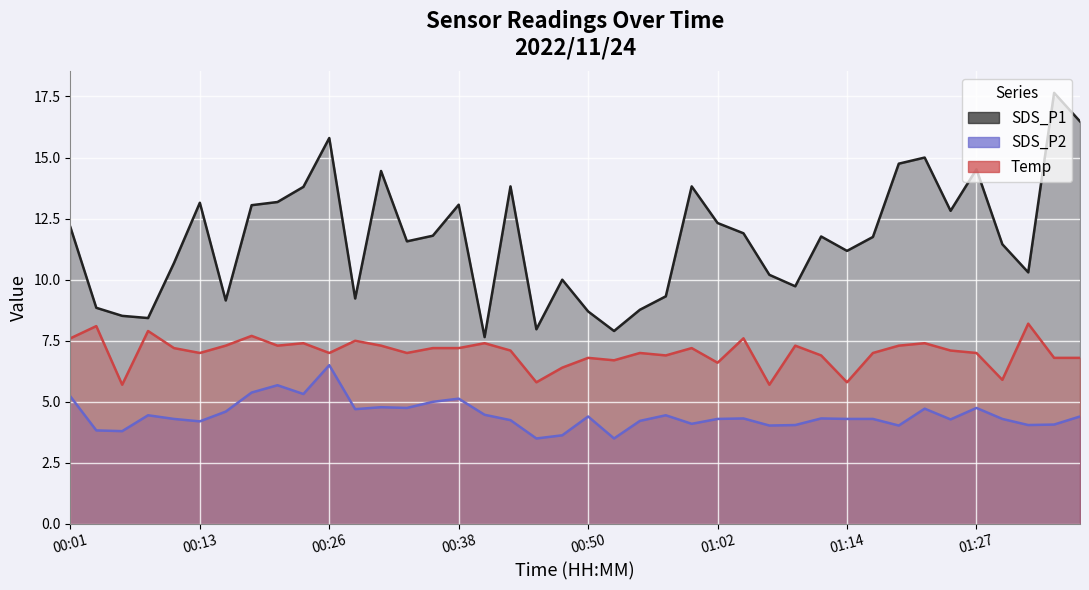

What is the label of the 28th point from the right?

2022/11/24 00:31:05